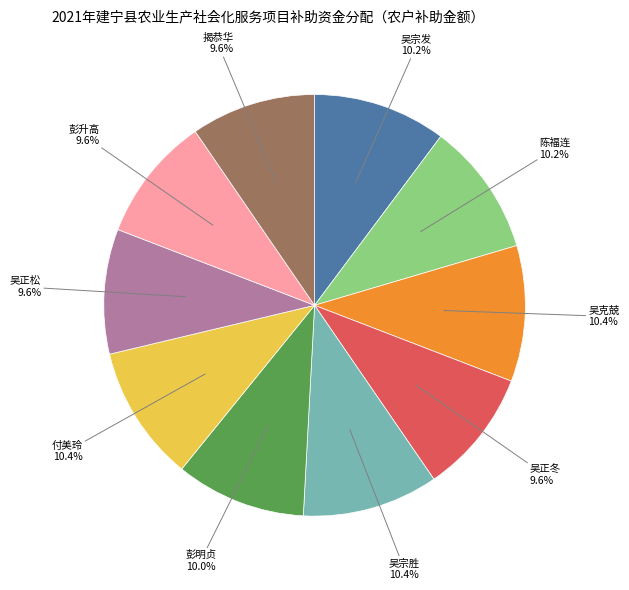

How many segments does this pie chart have?

10